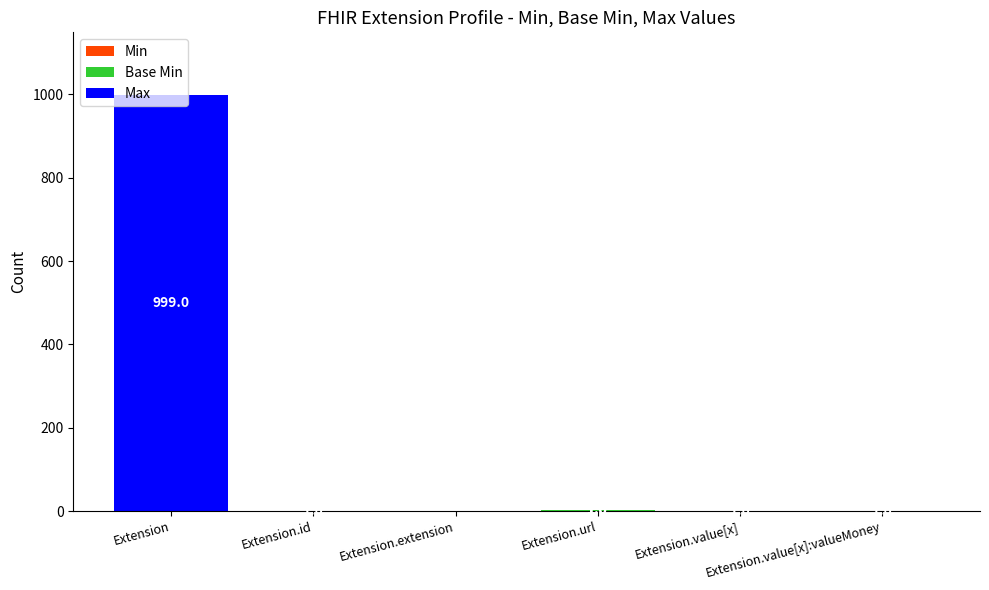

Does the chart contain stacked bars?

Yes